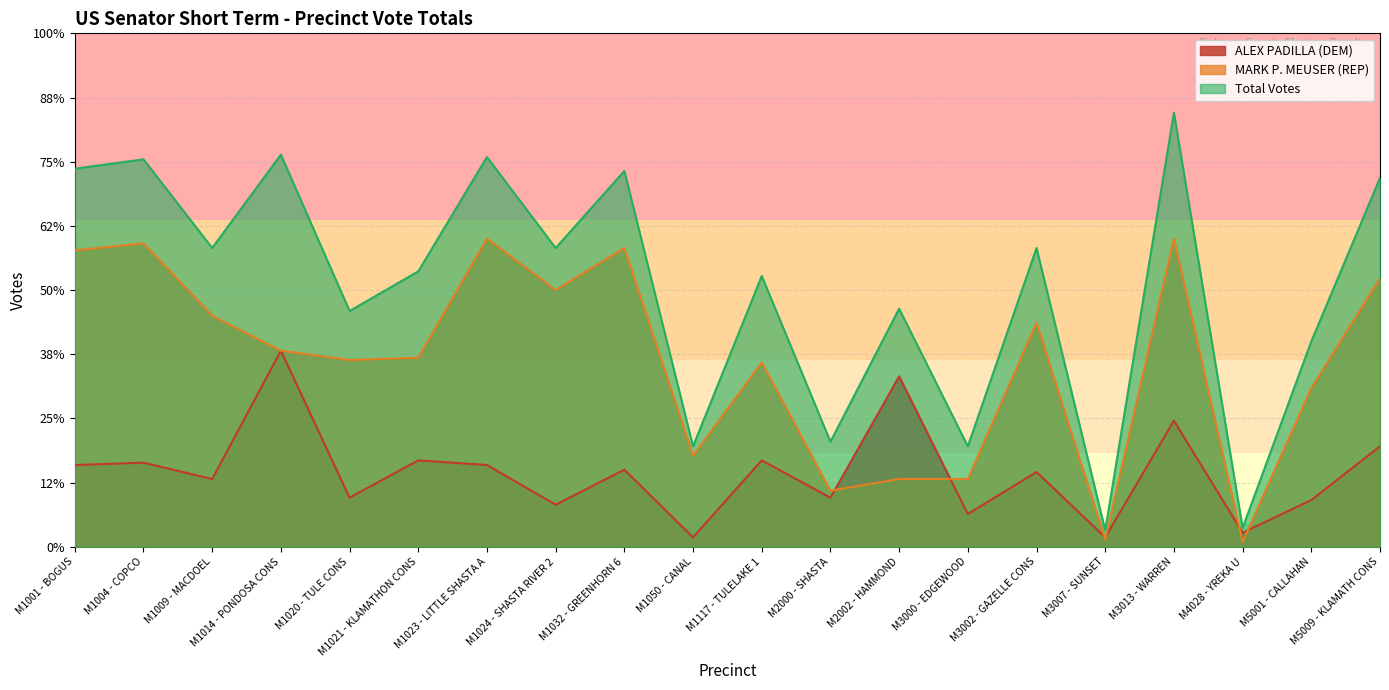

What is the smallest value displayed?

2